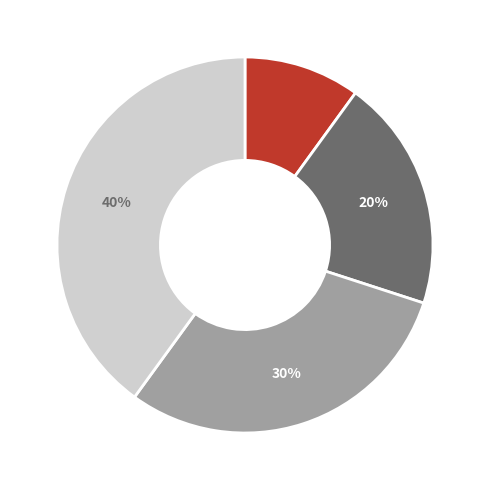

Is there a majority slice in this chart?

No